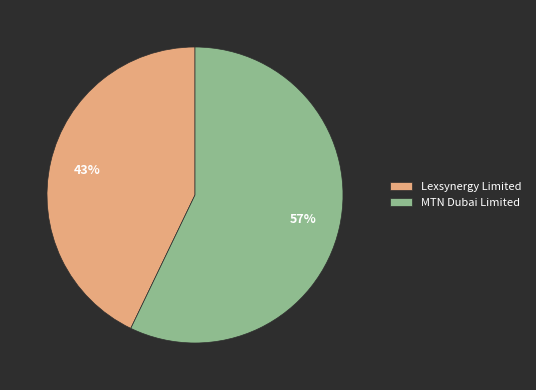

Which has a higher value, MTN Dubai Limited or Lexsynergy Limited?

MTN Dubai Limited